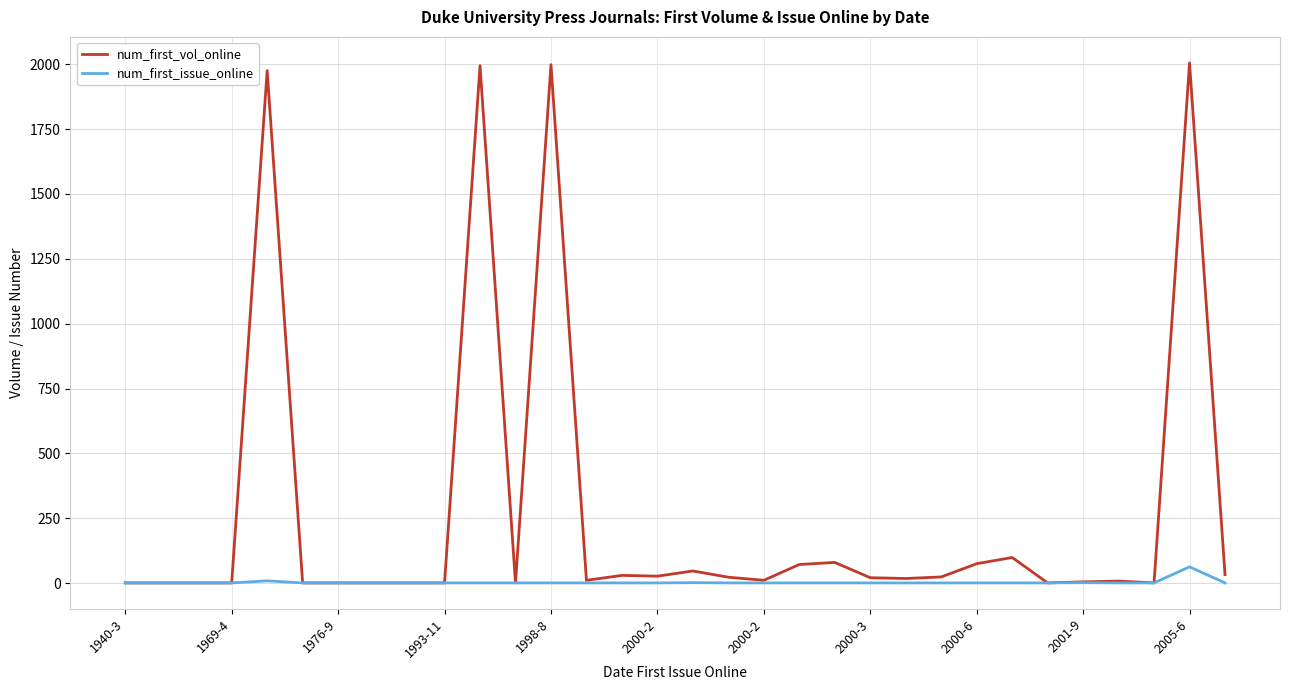

What is the maximum value shown in the chart?

2005